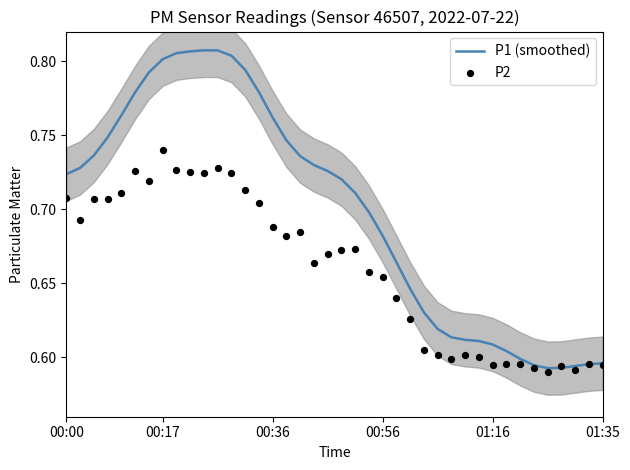

Which series has the largest Y range (max minus min)?

P1 (smoothed)